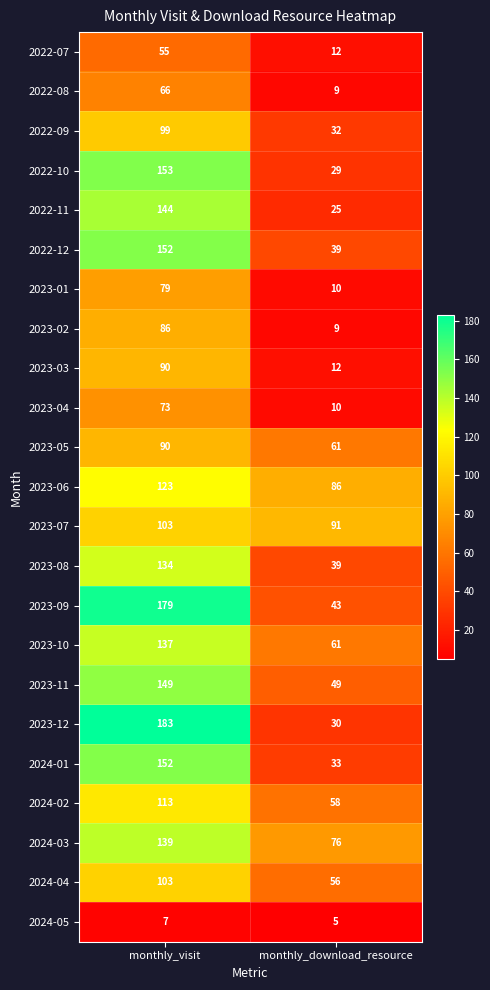

What is the difference between the maximum and minimum values in the 2023-02 series?

77